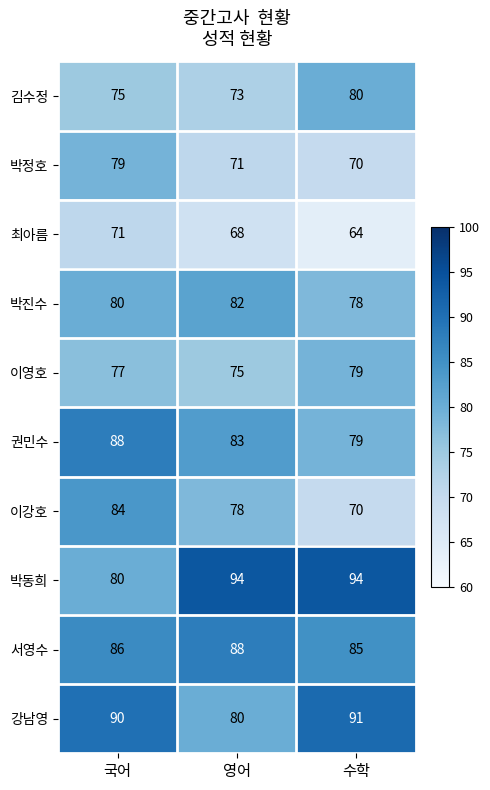

What is the total value across all series at 국어?

810